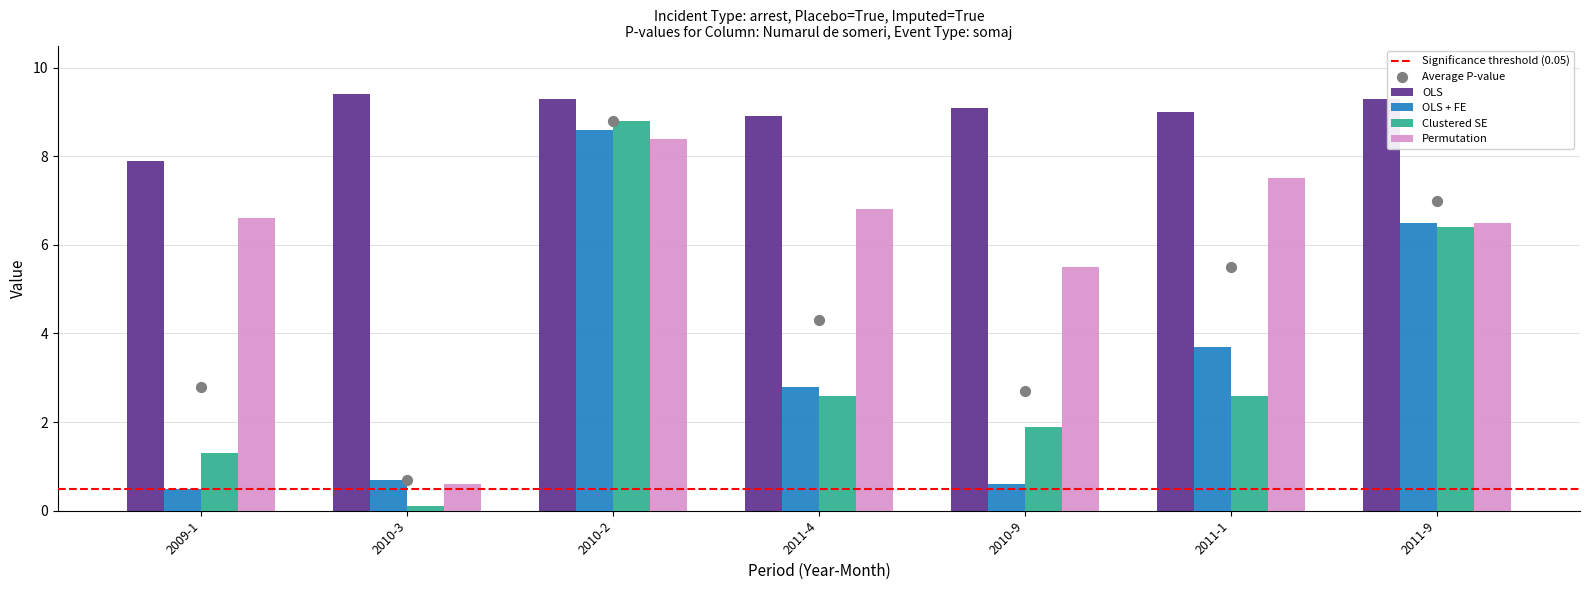

Is the value of Clustered SE at 2010-3 greater than the value of OLS at 2010-2?

No